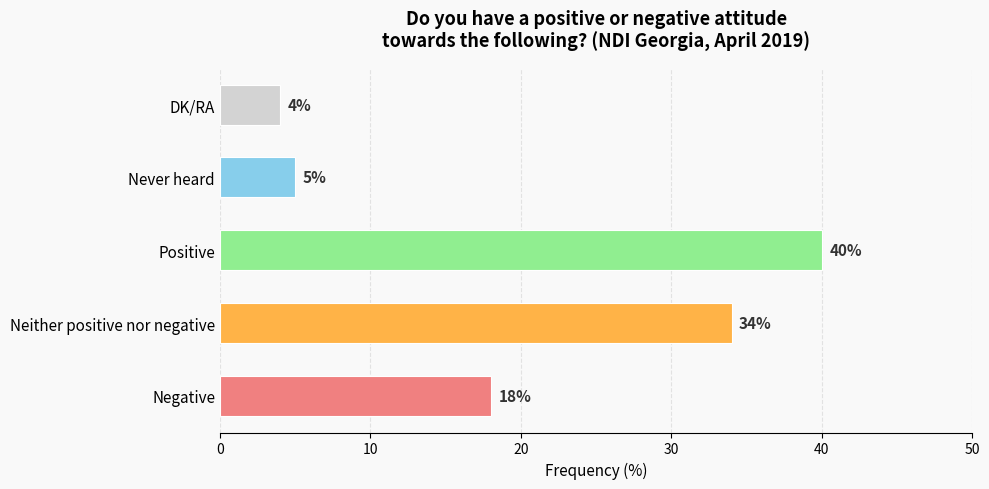

What is the average value?

20